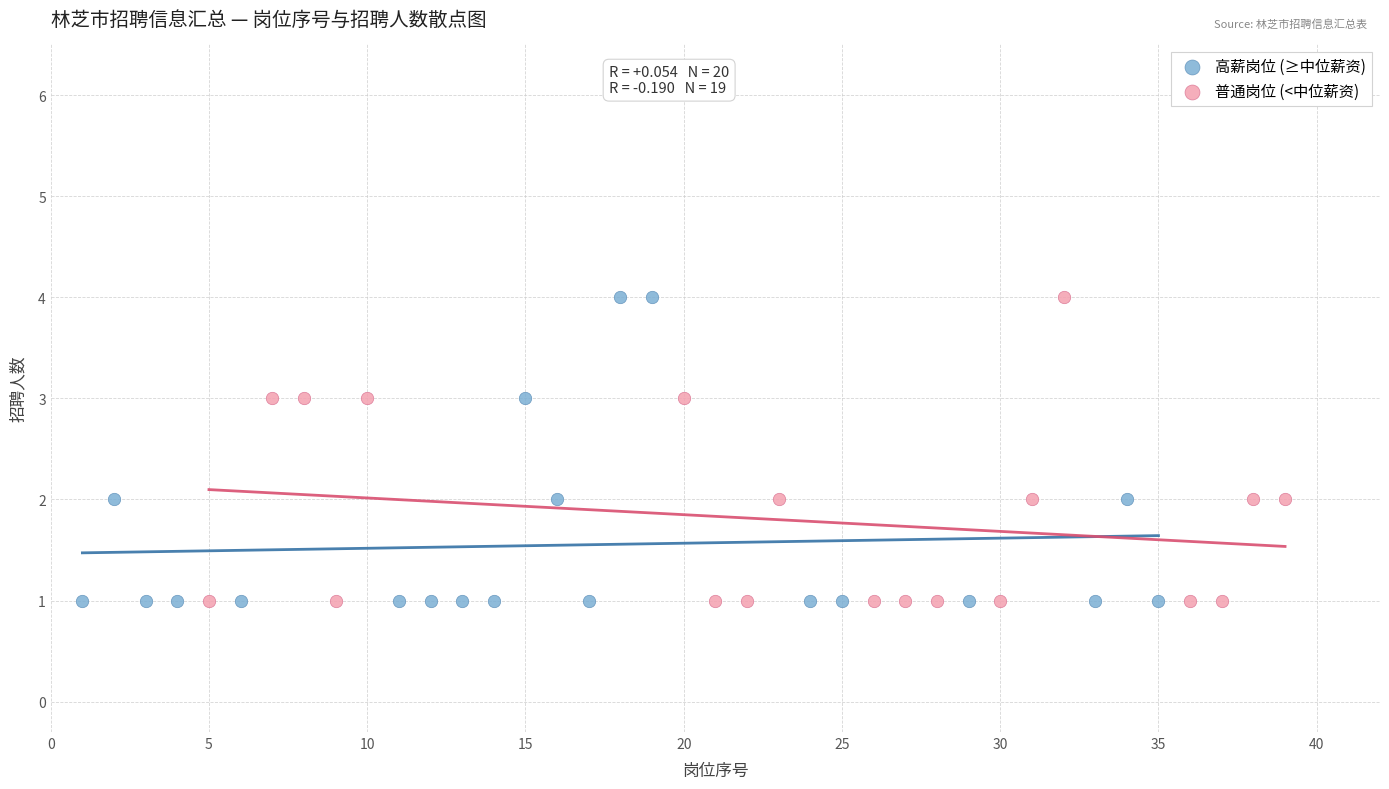

What are all the series names shown in the legend?

高薪岗位 (≥中位薪资), 普通岗位 (<中位薪资)